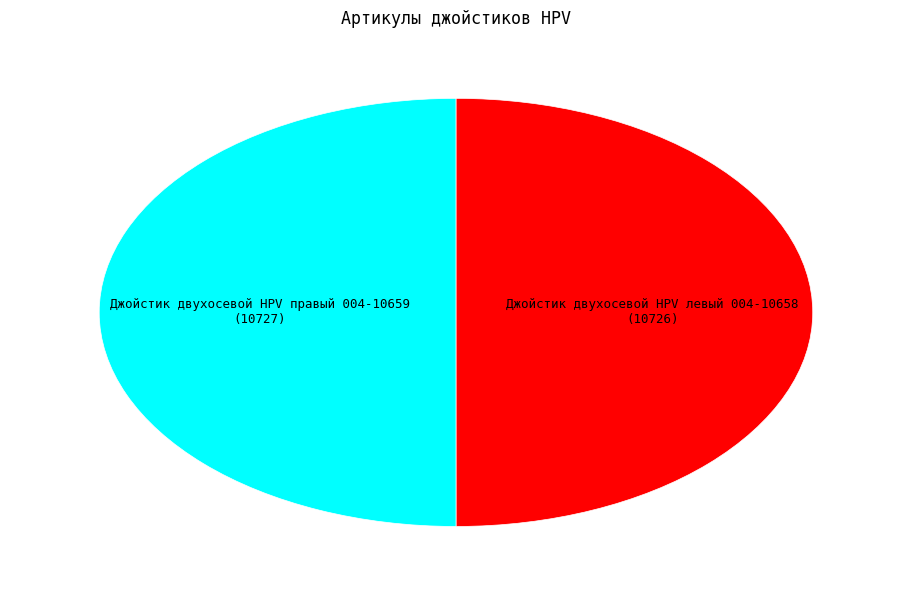

How many segments does this pie chart have?

2